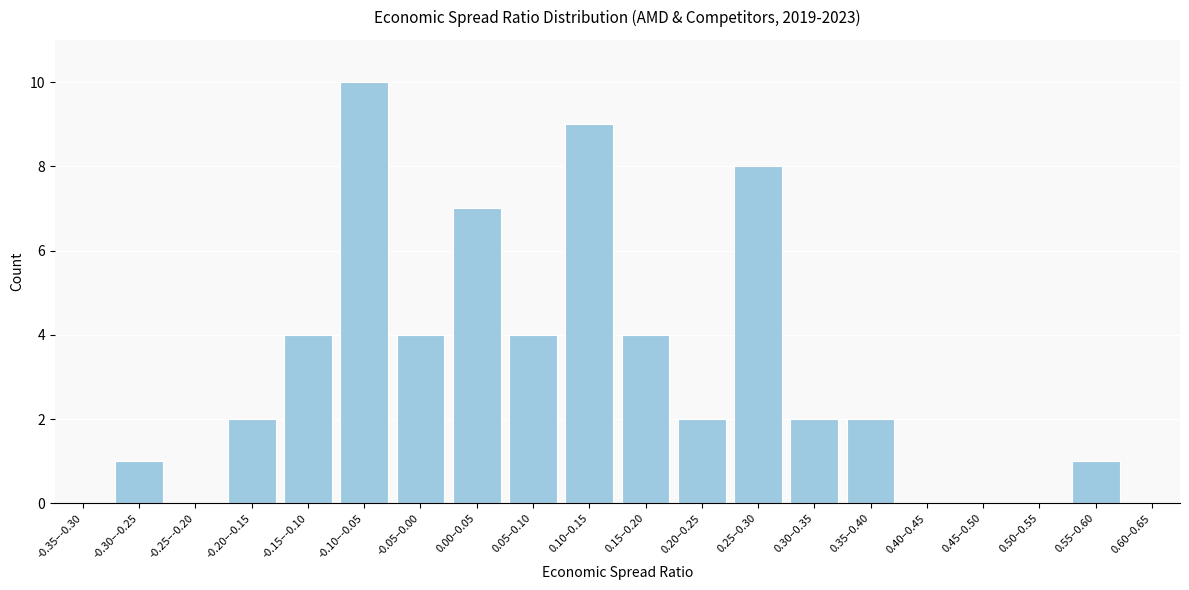

Reading right to left, what are all the values shown in this chart?

0.60–0.65=0	0.55–0.60=1	0.50–0.55=0	0.45–0.50=0	0.40–0.45=0	0.35–0.40=2	0.30–0.35=2	0.25–0.30=8	0.20–0.25=2	0.15–0.20=4	0.10–0.15=9	0.05–0.10=4	0.00–0.05=7	-0.05–0.00=4	-0.10–-0.05=10	-0.15–-0.10=4	-0.20–-0.15=2	-0.25–-0.20=0	-0.30–-0.25=1	-0.35–-0.30=0